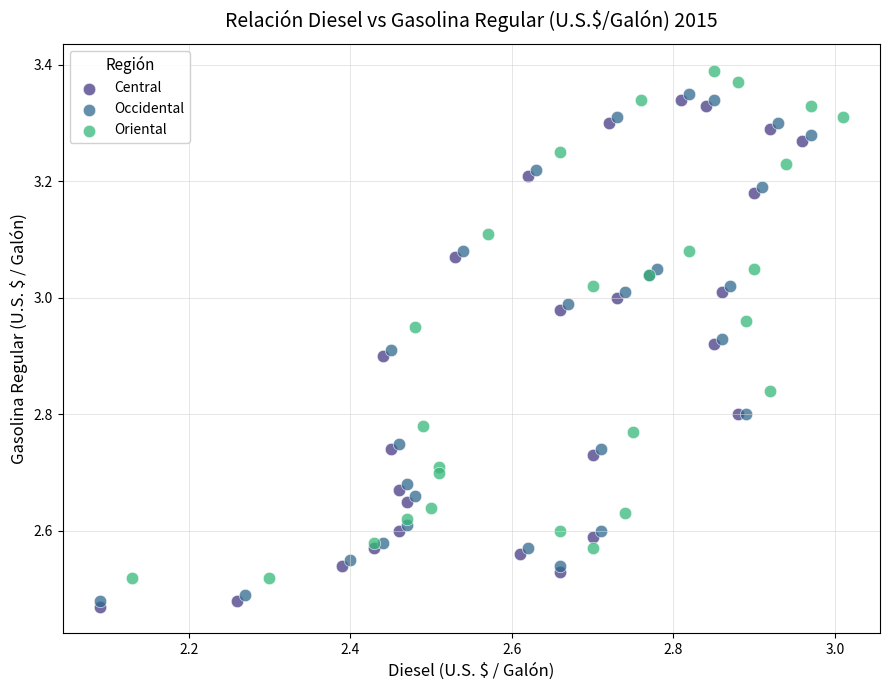

Which series contains the highest Y value?

Oriental